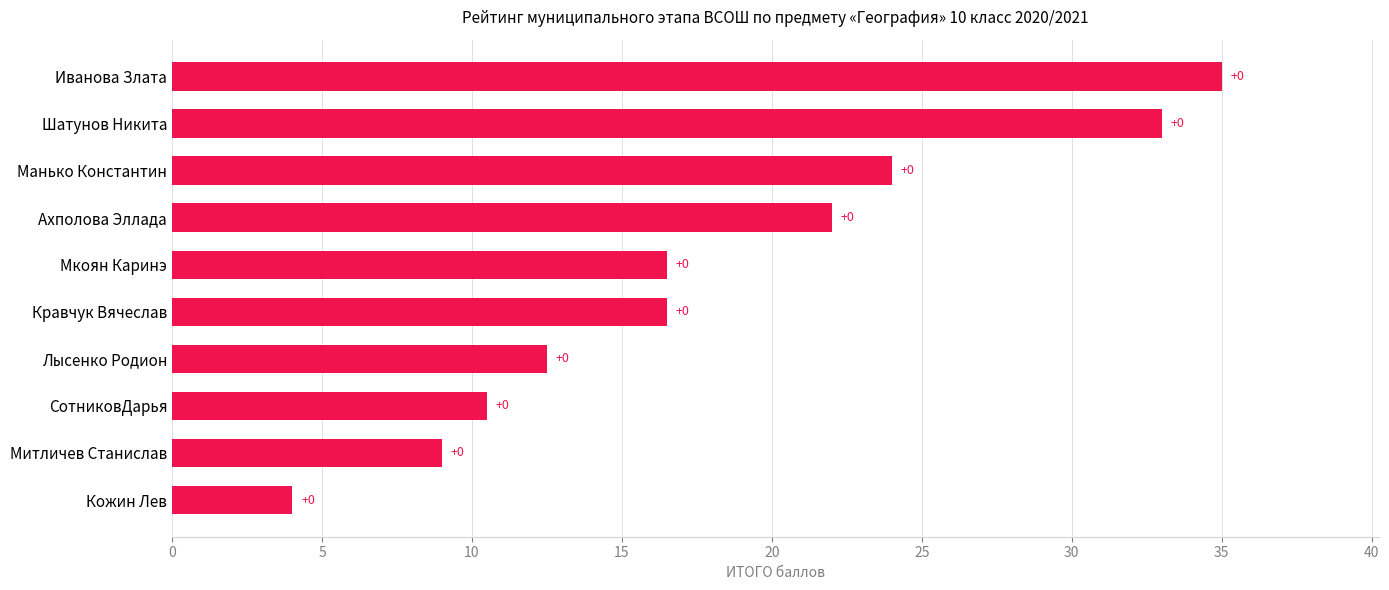

How many bars are there in total?

10